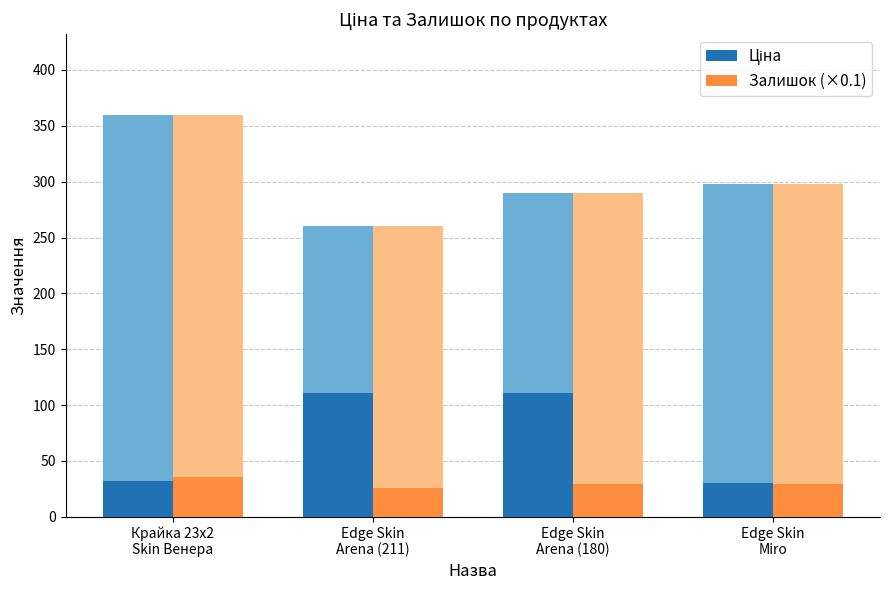

Which category has the lowest value in the Залишок (×0.1) series?

Edge Skin
Arena (211)